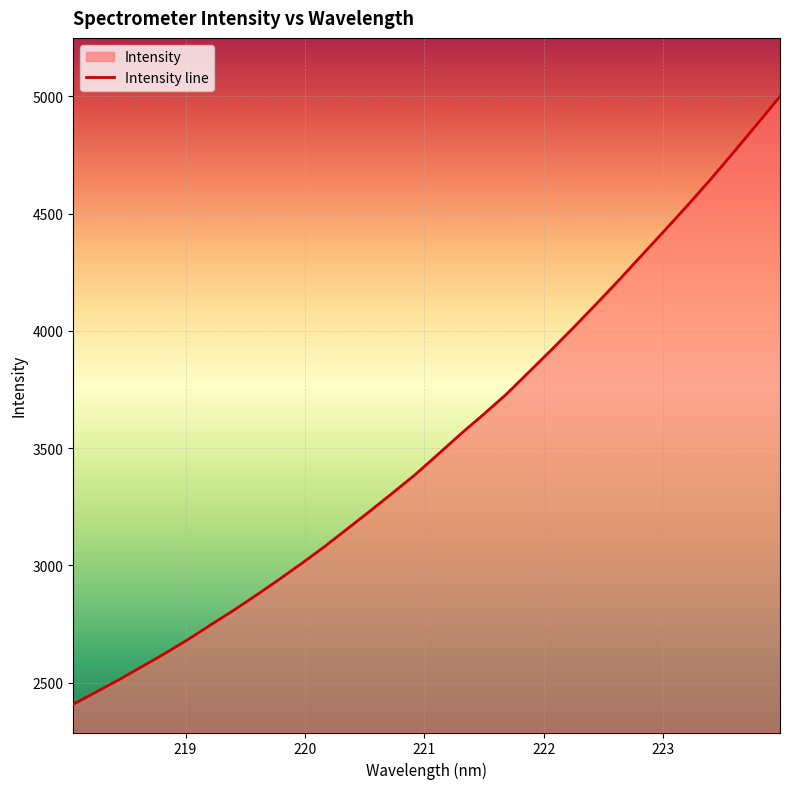

What is the ratio of the value at 219.589 to the value at 219.0156?

1.1